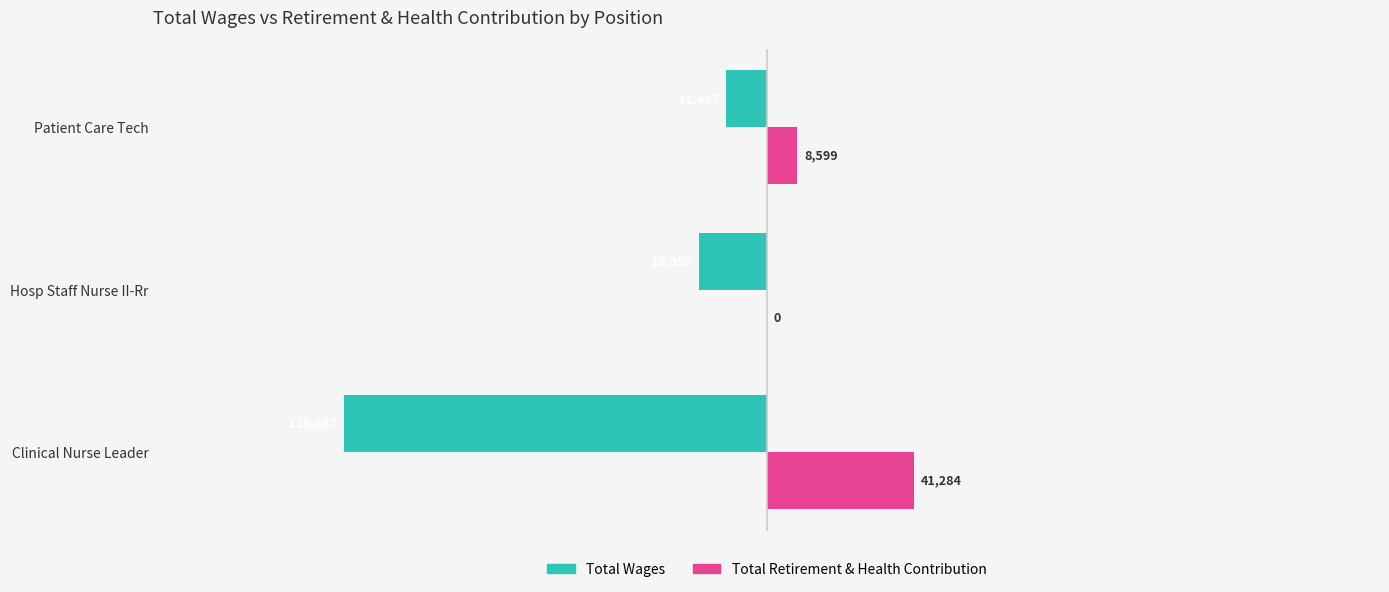

Between Clinical Nurse Leader and Hosp Staff Nurse II-Rr, which series saw the biggest shift?

Total Wages